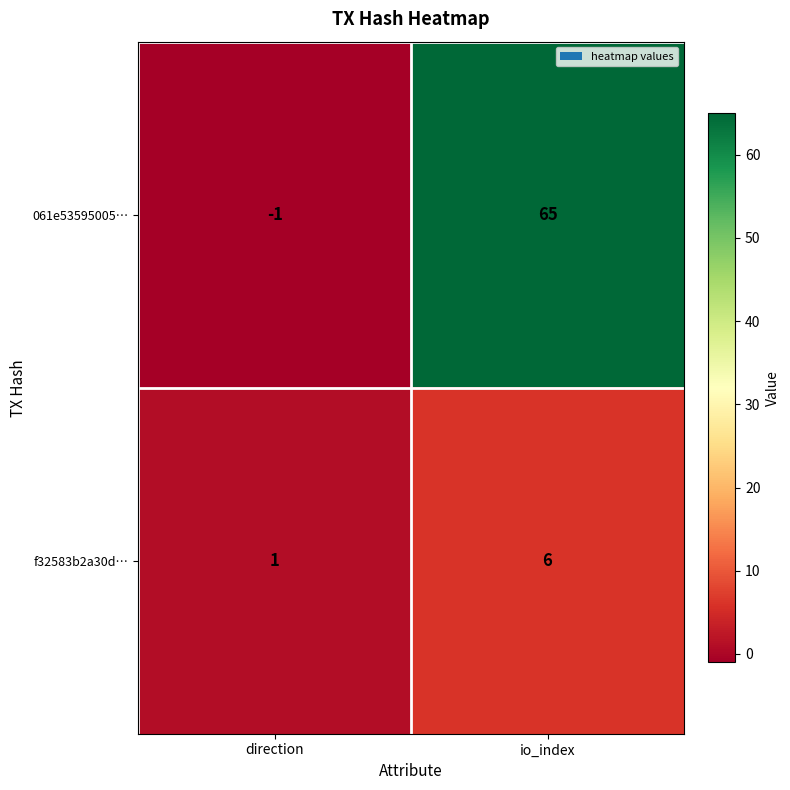

Count the number of categories in the chart.

2